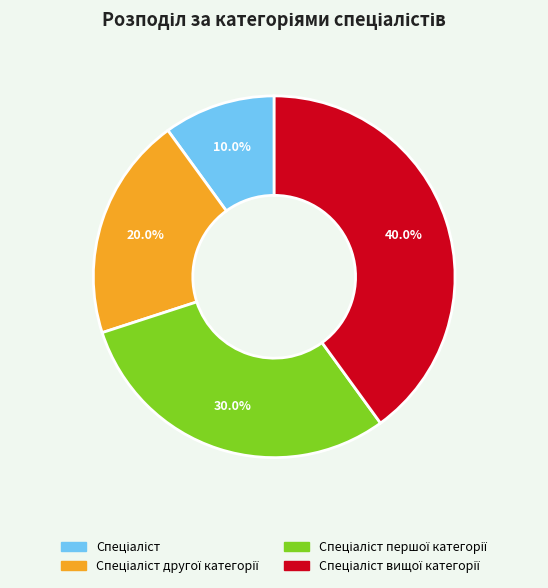

Does any single category account for the majority?

No